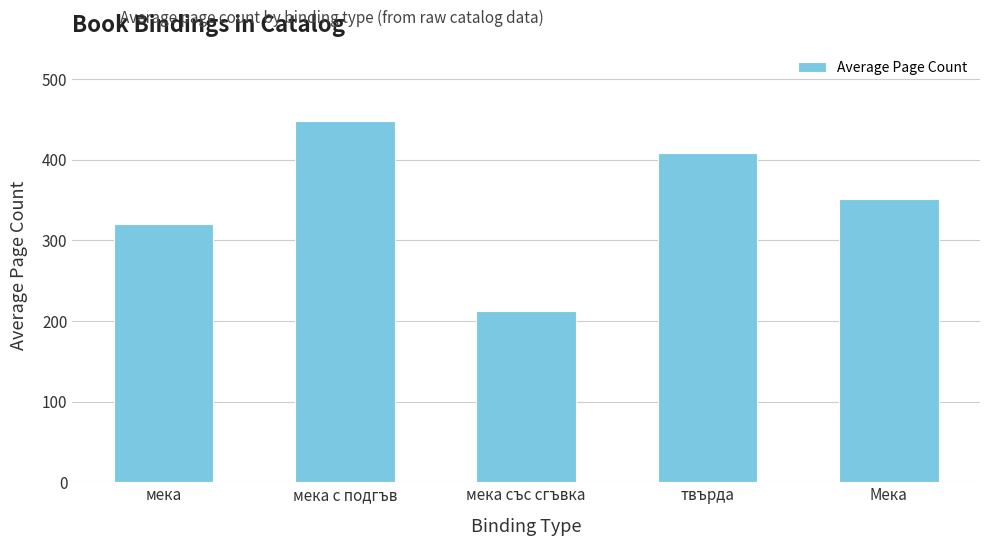

True or false: the data shows 212.0 at мека със сгъвка.

True